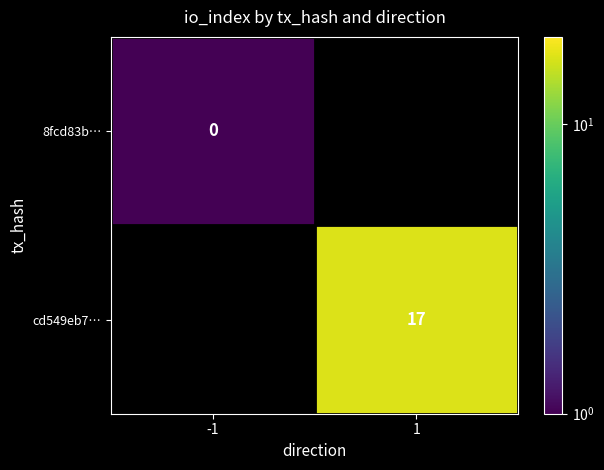

The value of cd549eb7… at 1 is 10.2. True or false?

False